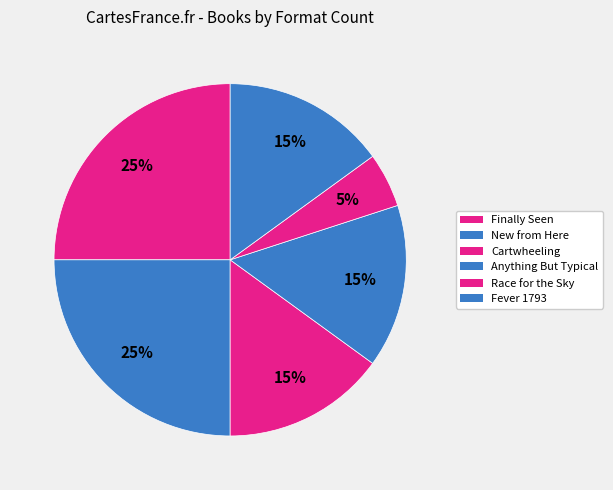

How many segments does this pie chart have?

6